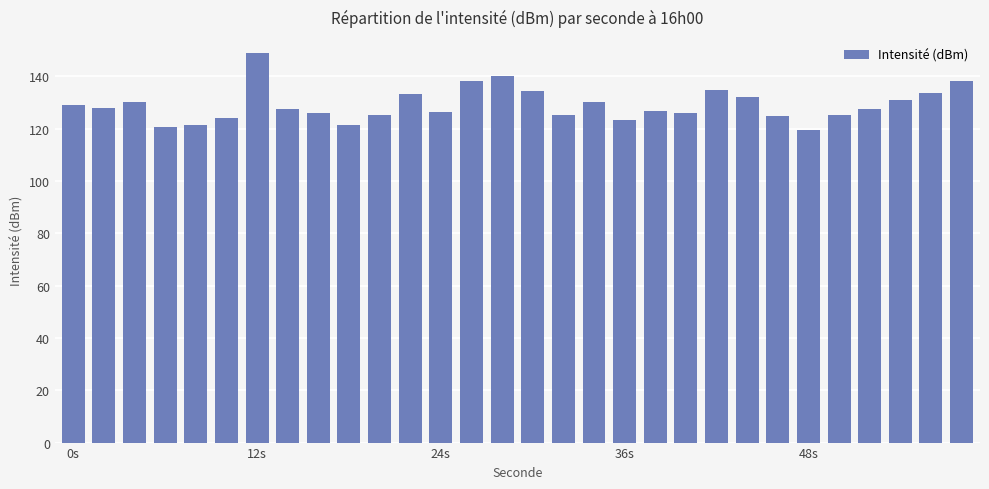

What is the maximum value shown in the chart?

148.8